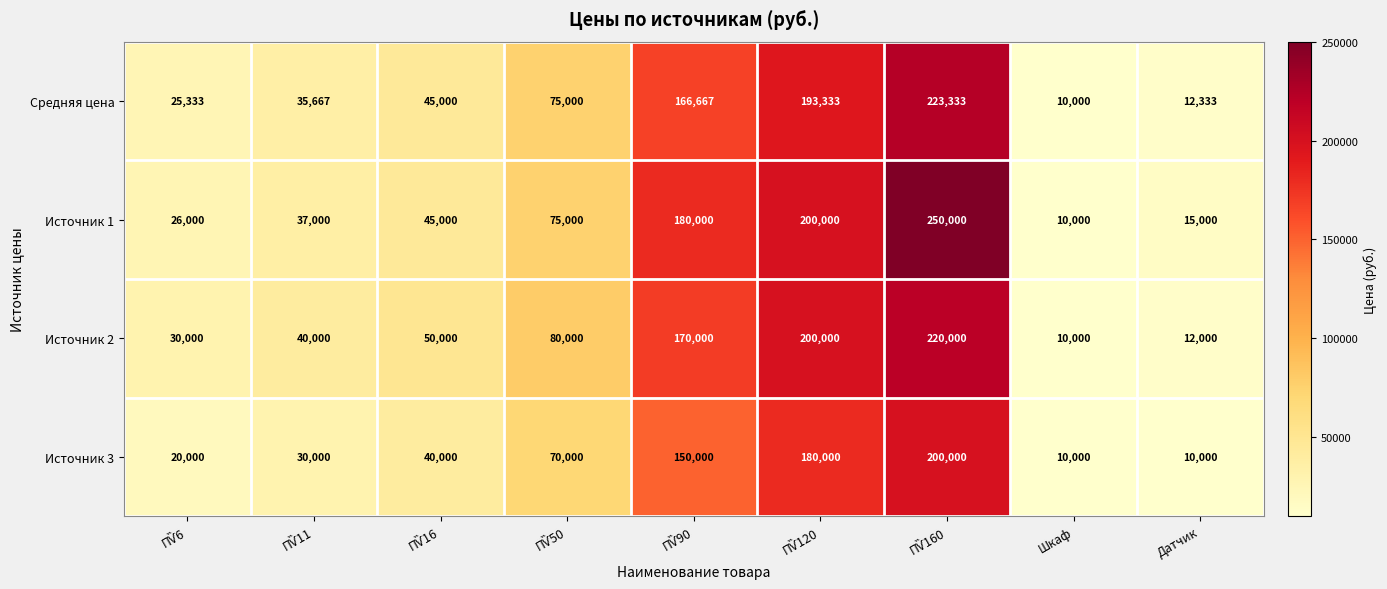

Rank the series by their average value, from lowest to highest.

Источник 3, Средняя цена, Источник 2, Источник 1